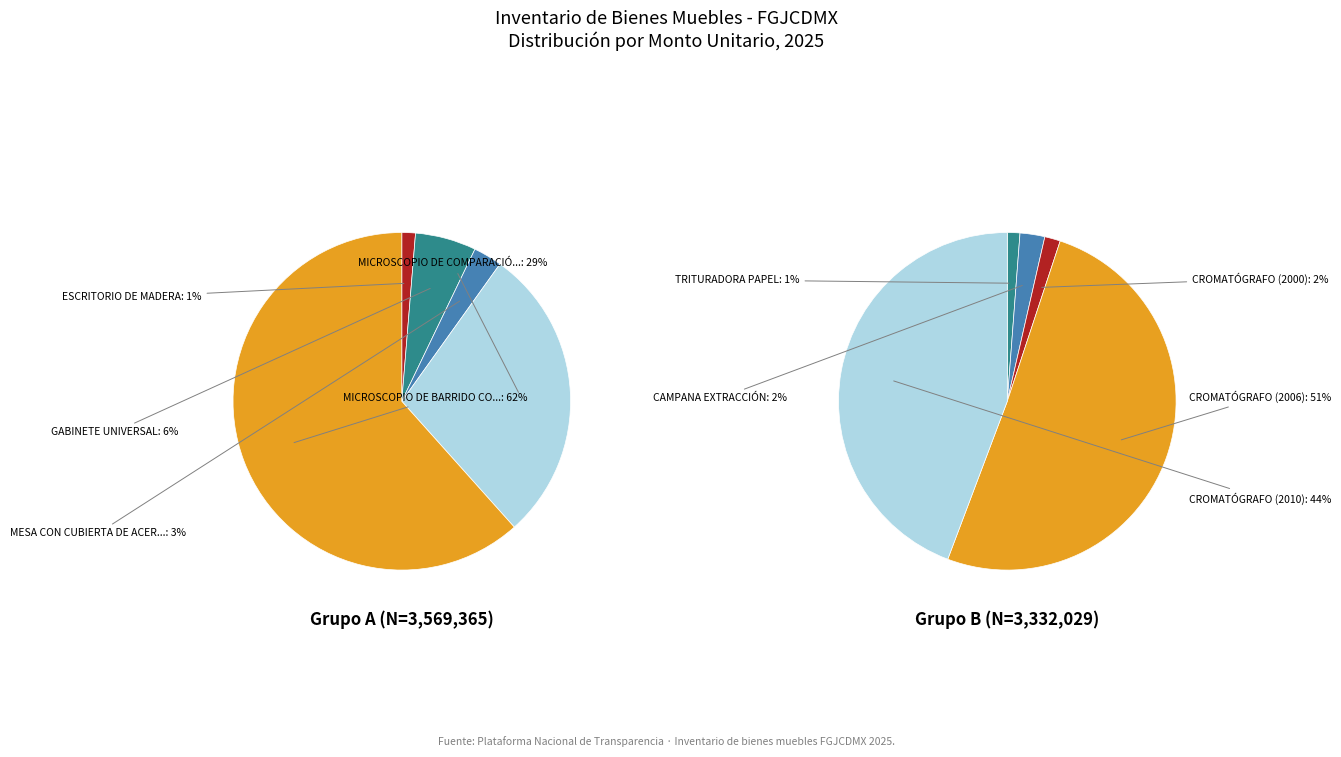

Is it true that 4 is 62% of the pie?

True